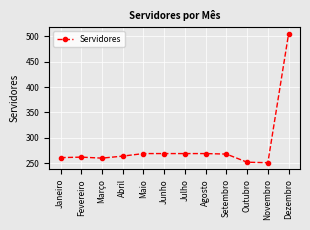

What is the smallest value displayed?

251